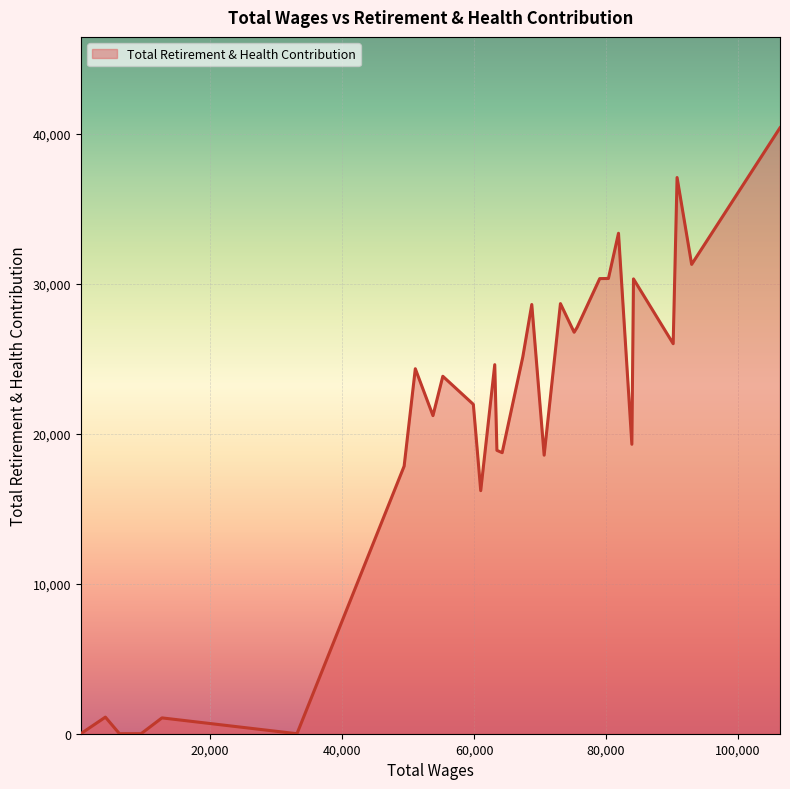

How many lines are shown in the chart?

1